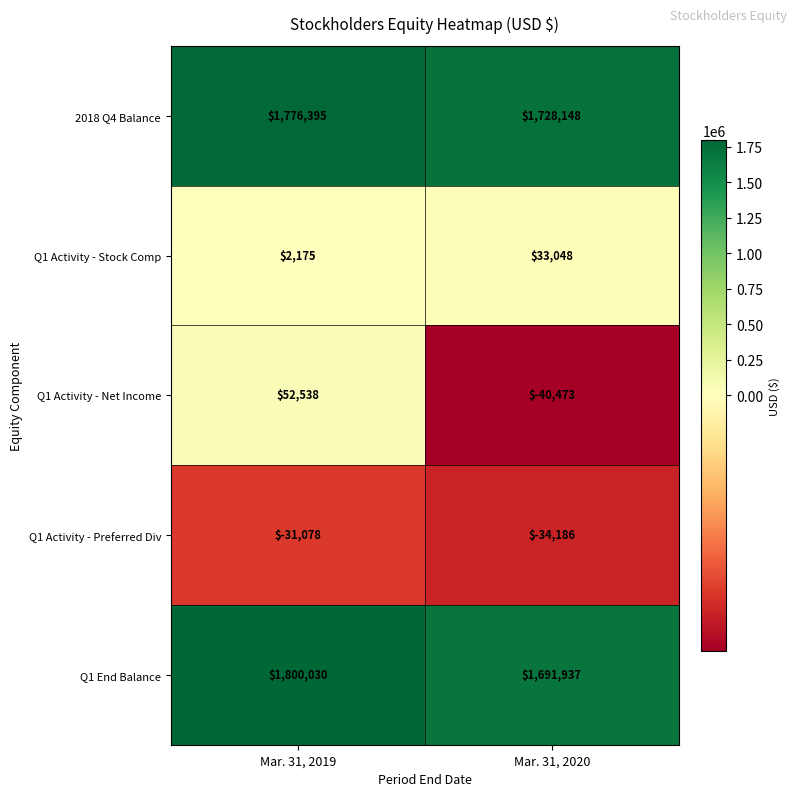

Between Mar. 31, 2019 and Mar. 31, 2020, which series saw the biggest shift?

Q1 End Balance